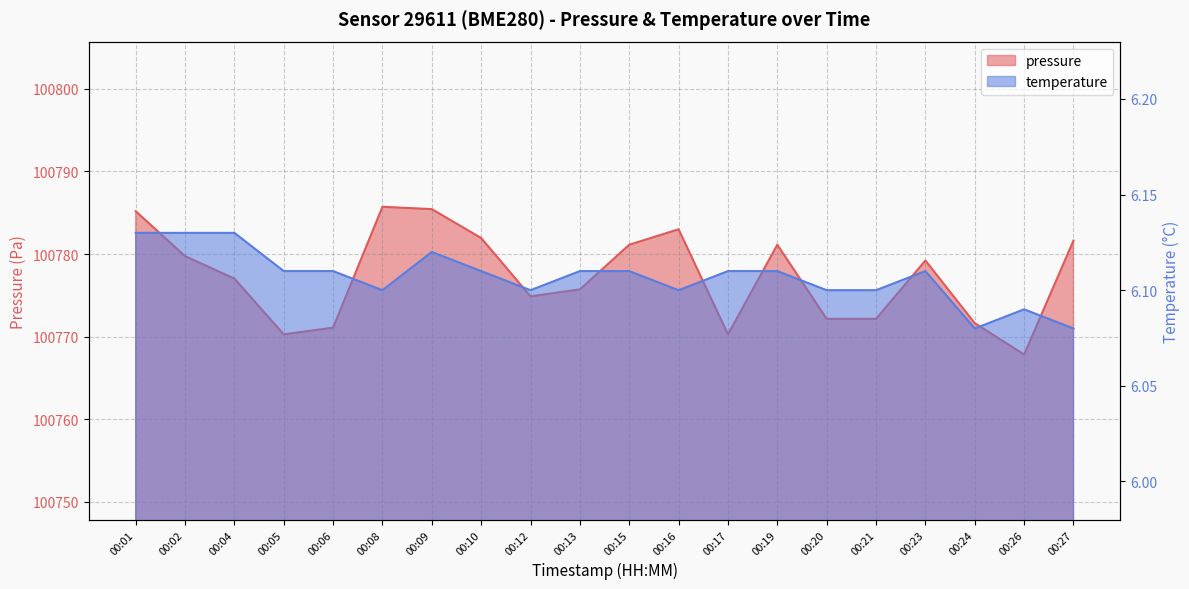

True or false: temperature and pressure cross at least once.

False